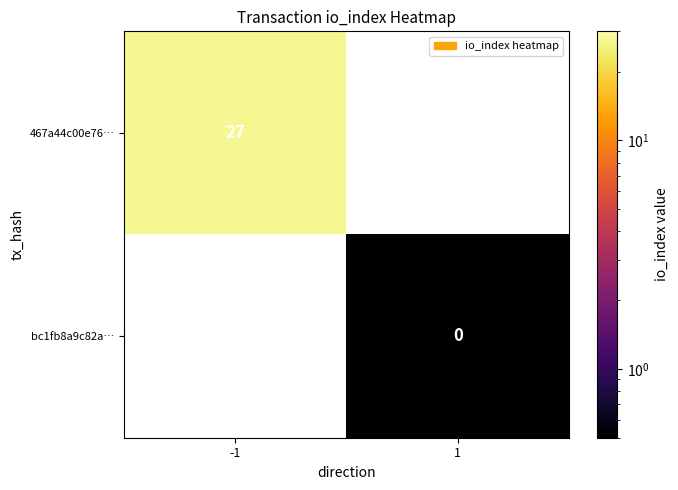

Is the value of 467a44c00e76… at -1 greater than the value of bc1fb8a9c82a… at 1?

Yes